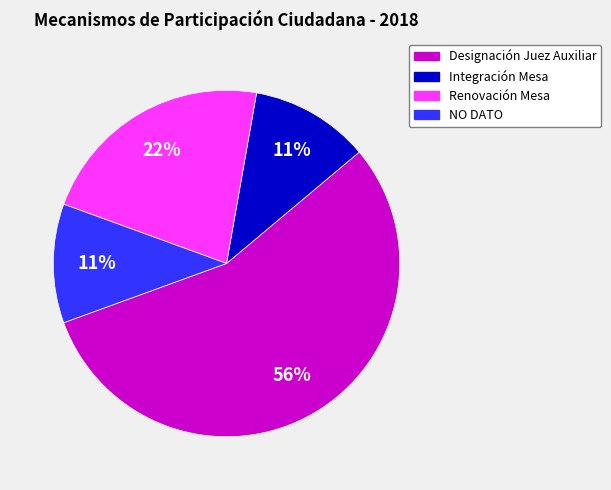

Is there a majority slice in this chart?

Yes